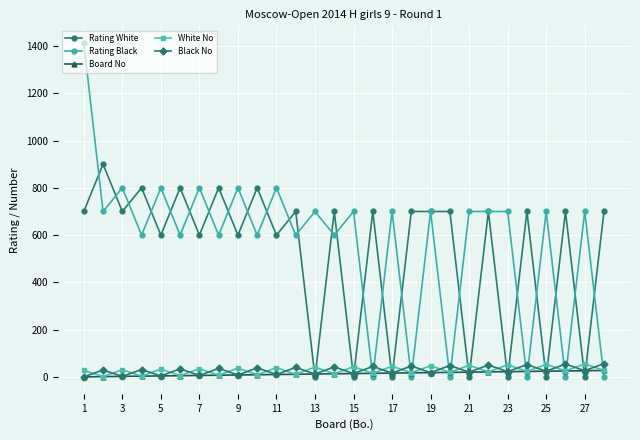

True or false: Rating Black and White No intersect in this chart.

True